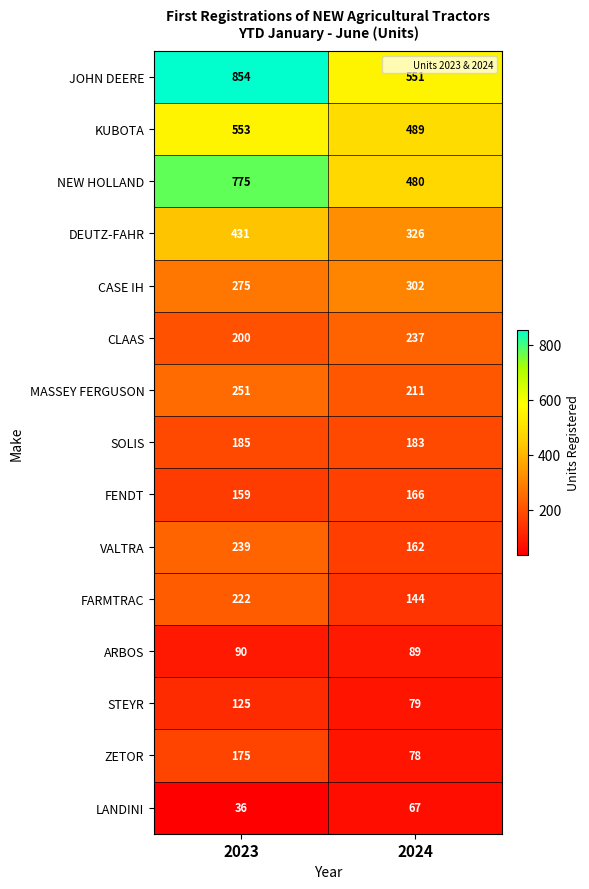

At which label is ZETOR closest to 126?

2024